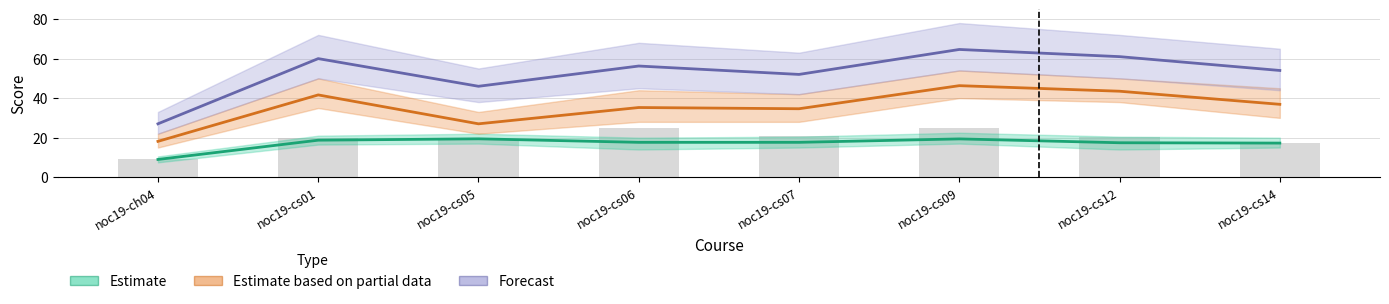

Which label corresponds to the largest value in the chart?

noc19-cs09